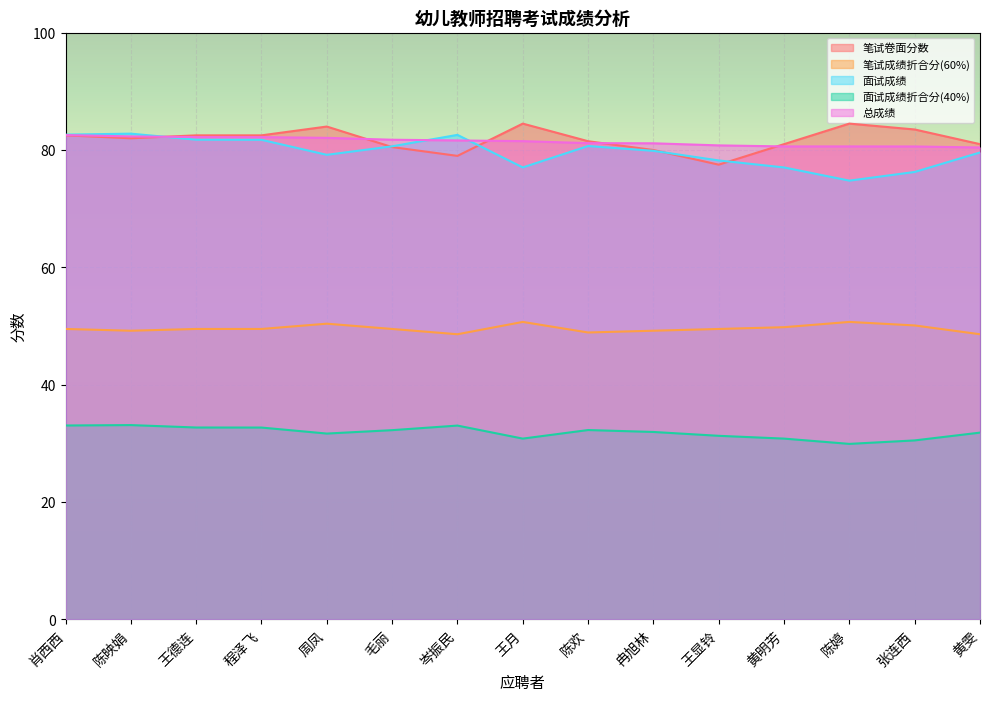

How many data points in 笔试成绩折合分(60%) are above 49?

12